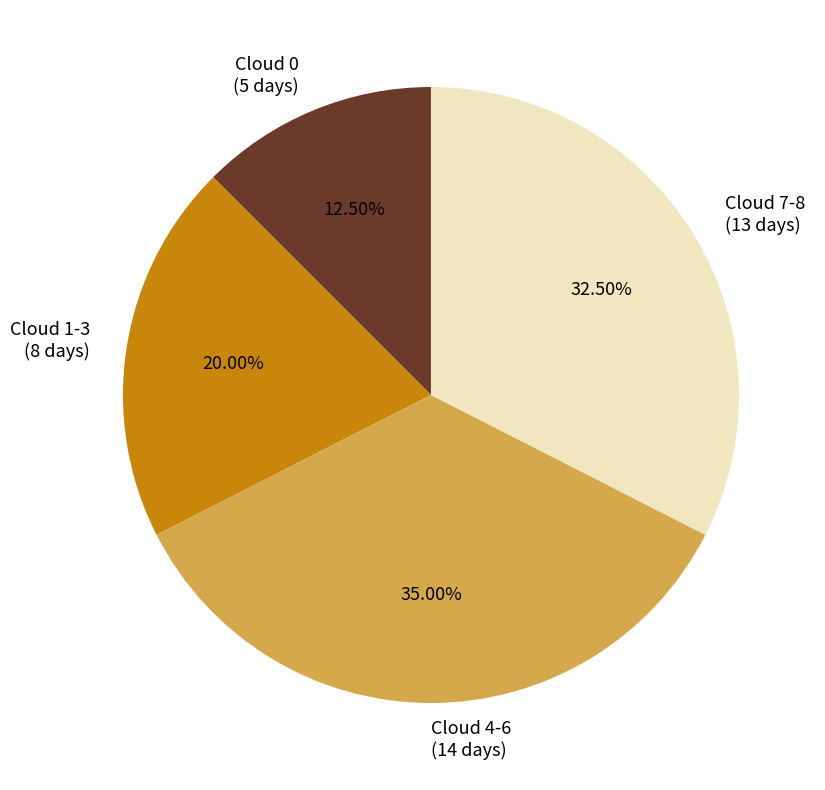

Is there any slice that represents more than half of the pie?

No